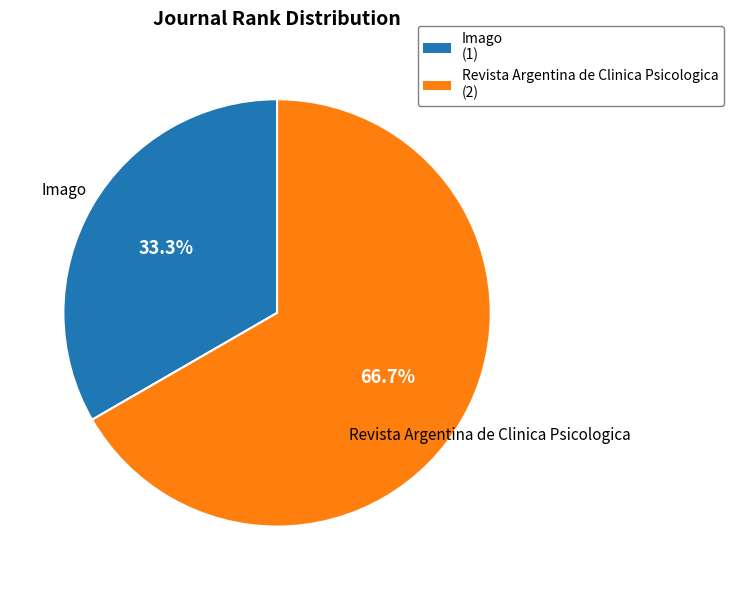

Is it true that Revista Argentina de Clinica Psicologica is 67% of the pie?

True